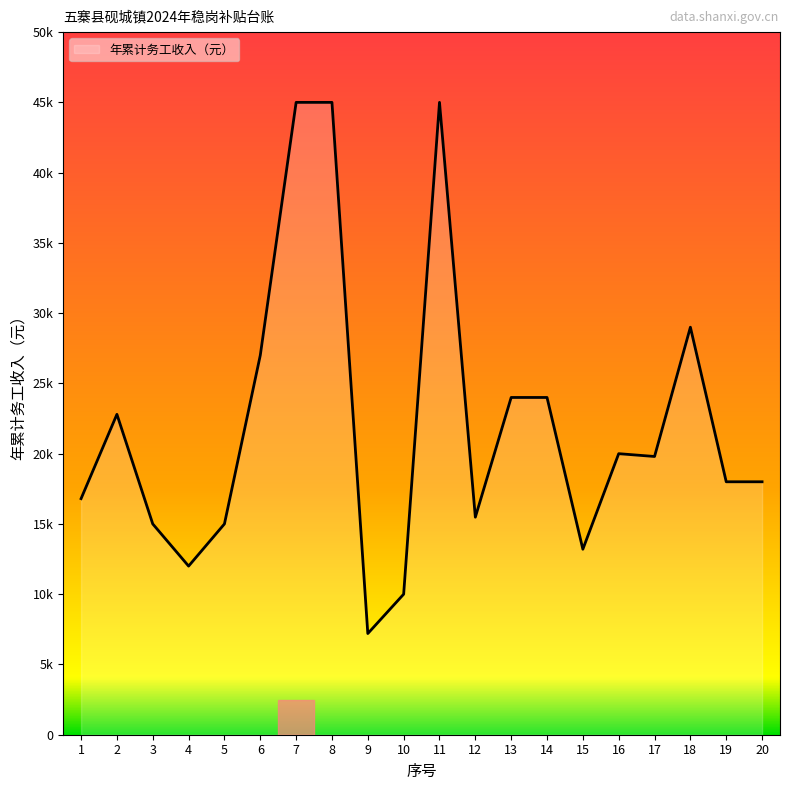

Is this an area chart (filled region under the line)?

Yes